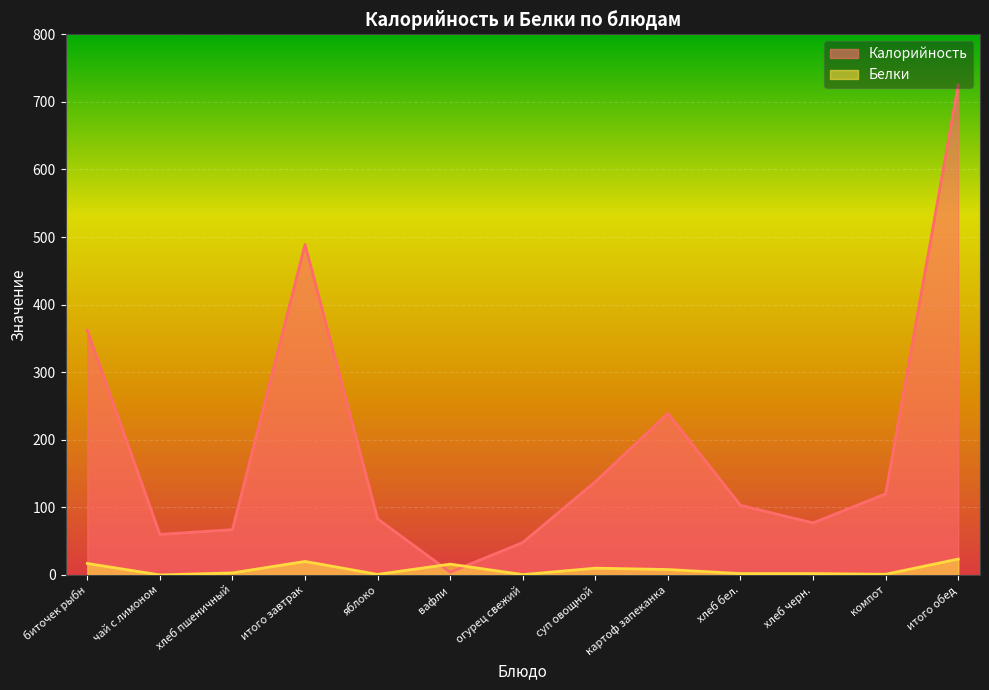

Is the value of Белки at хлеб бел. greater than the value of Калорийность at итого обед?

No